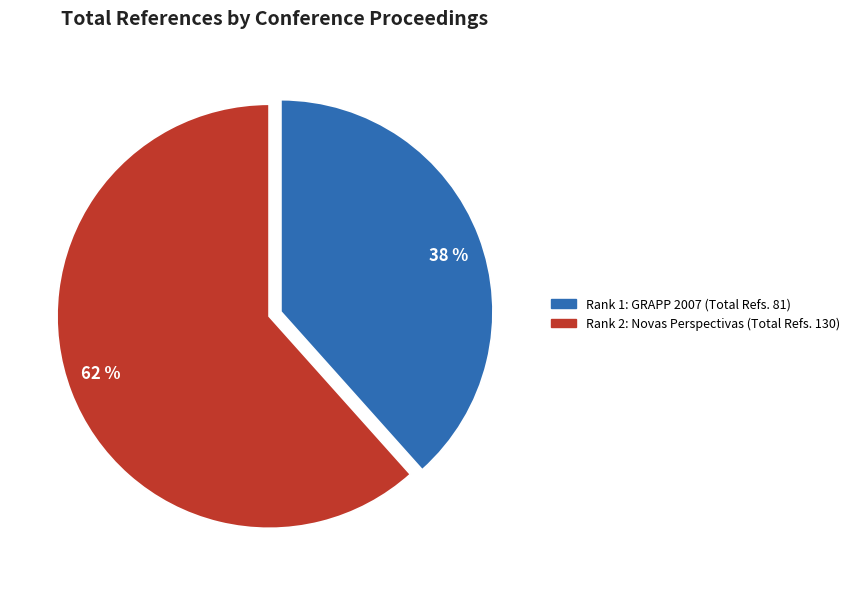

Is there any slice that represents more than half of the pie?

Yes